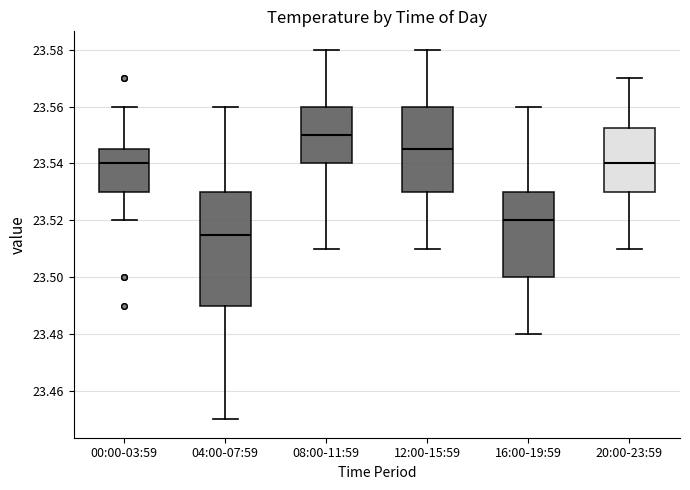

Reading left to right, transcribe this box plot: for each box, give where its median line is, the range the box spans, and where its two whiskers end, as read against the y-axis. The values are not printed on the chart, so give them approximately, as read against the axis.

00:00-03:59: median 23.540, box 23.530 to 23.546, whiskers 23.520 to 23.560
04:00-07:59: median 23.516, box 23.490 to 23.530, whiskers 23.450 to 23.560
08:00-11:59: median 23.550, box 23.540 to 23.560, whiskers 23.510 to 23.580
12:00-15:59: median 23.546, box 23.530 to 23.560, whiskers 23.510 to 23.580
16:00-19:59: median 23.520, box 23.500 to 23.530, whiskers 23.480 to 23.560
20:00-23:59: median 23.540, box 23.530 to 23.552, whiskers 23.510 to 23.570